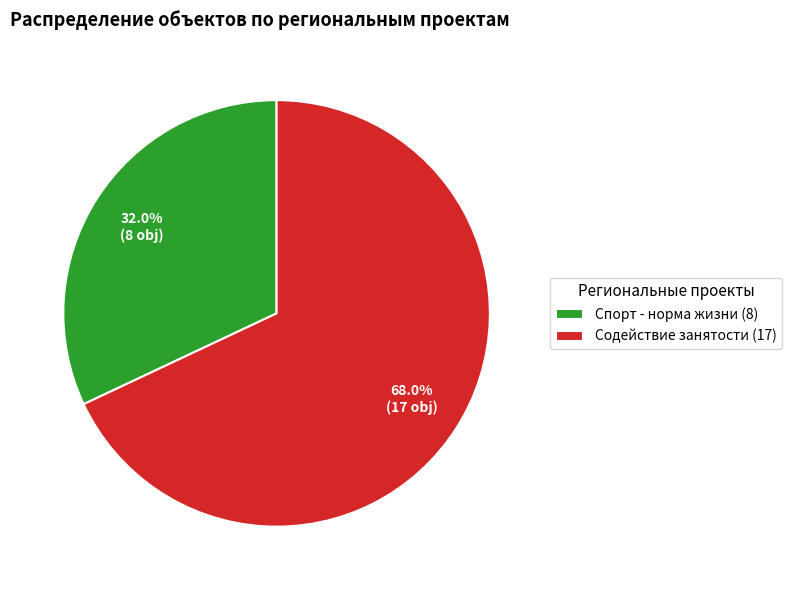

To the nearest percent, what is the difference between the largest and smallest slice percentages?

36%